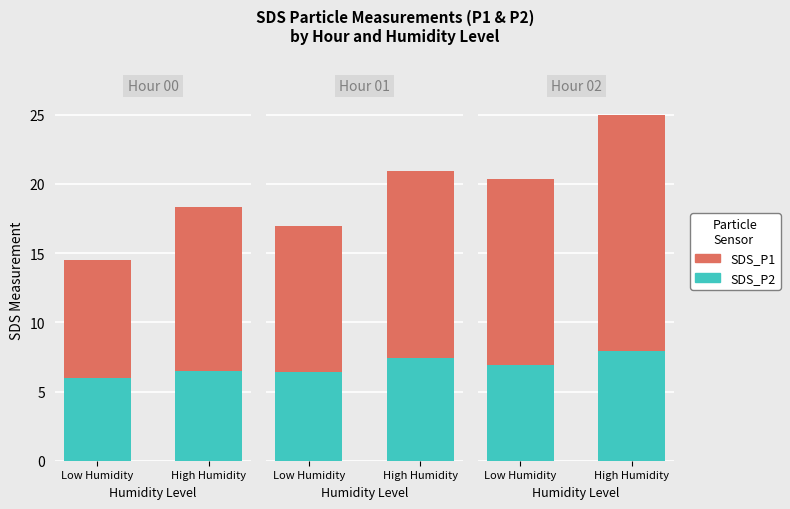

What position from the left is High Humidity?

2